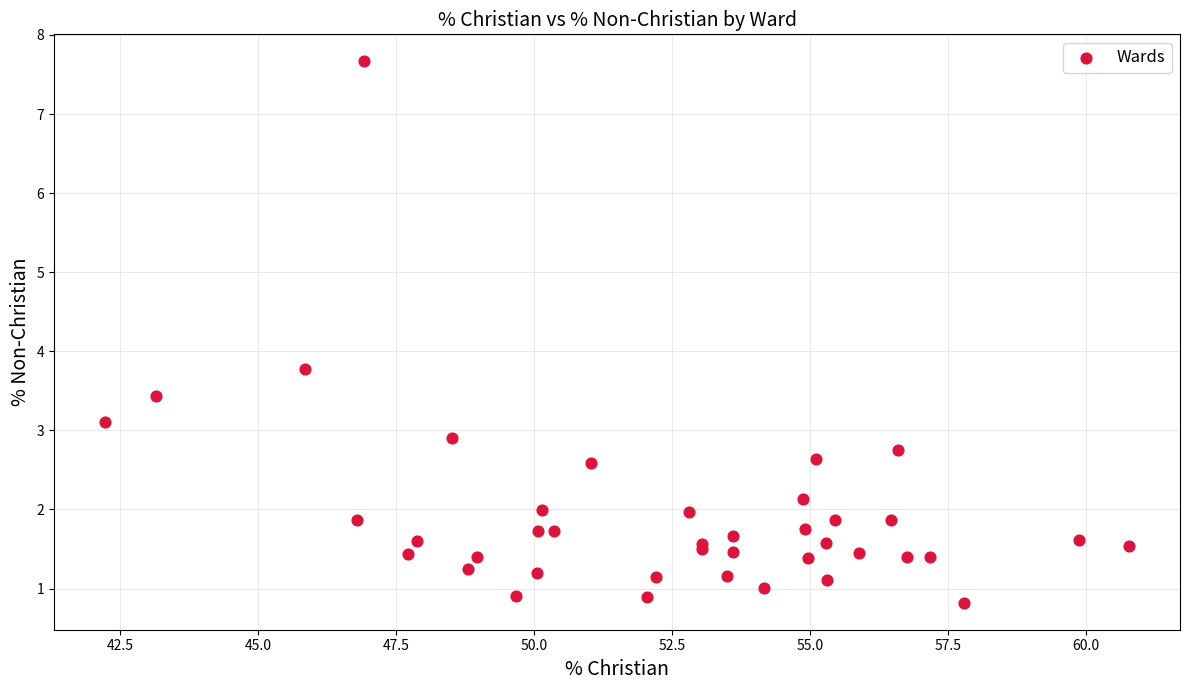

What Y value in the scatter plot is closest to 4?

3.8